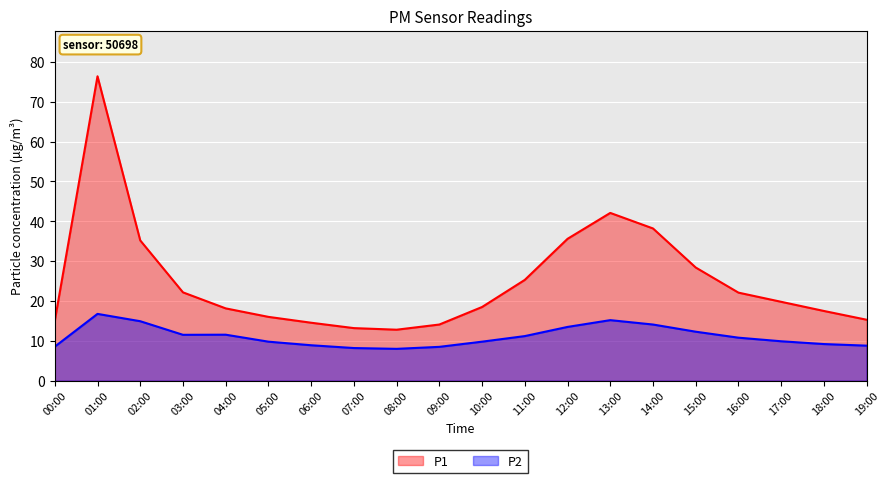

How many interior local peaks does the P2 series have?

3